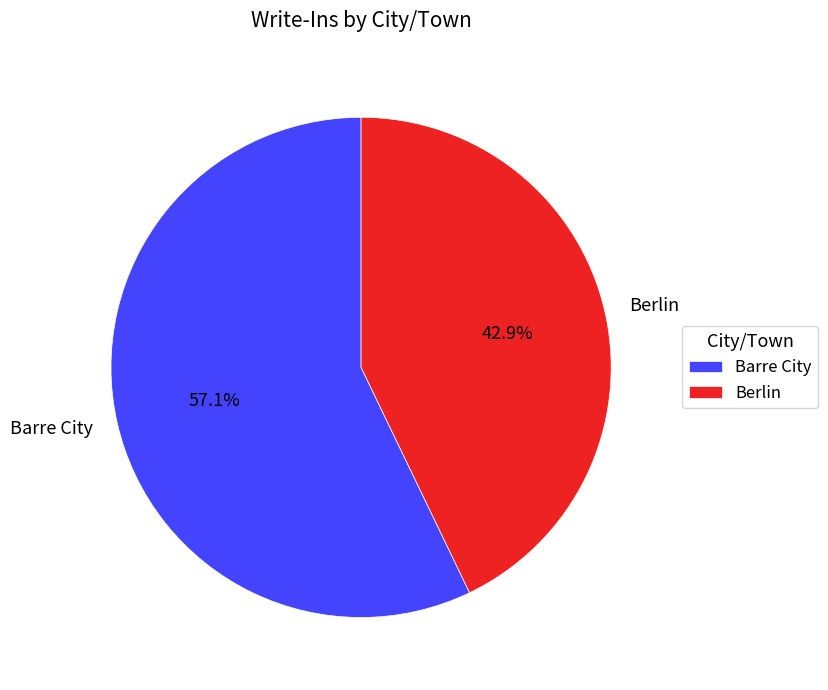

Between Berlin and Barre City, which is larger?

Barre City